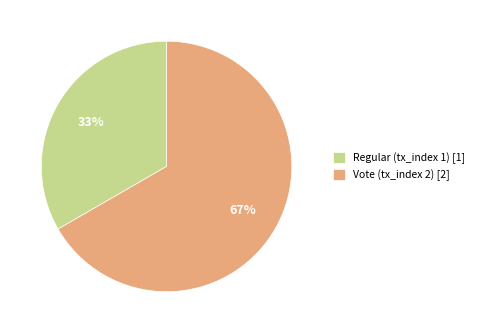

What is the largest slice in the pie chart?

Vote (tx_index 2)